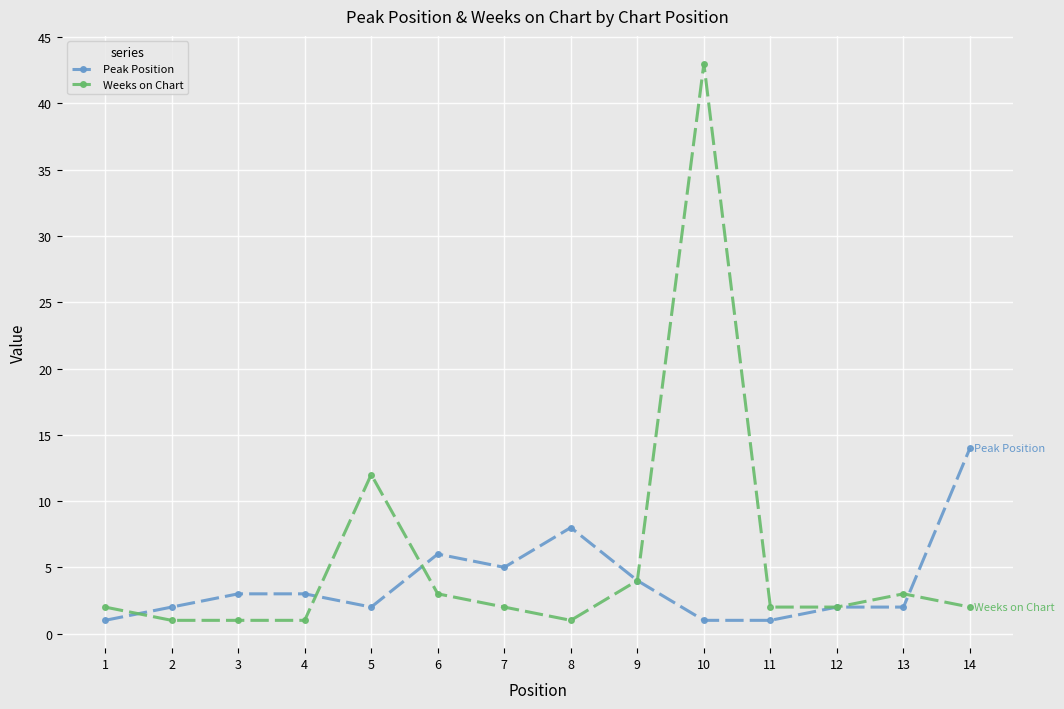

List the series in order of their peak value, highest first.

Weeks on Chart, Peak Position